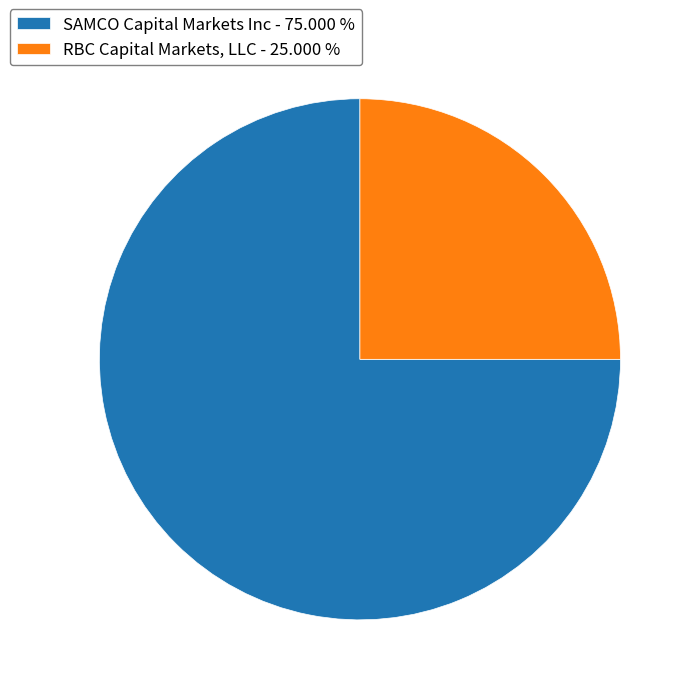

Is RBC Capital Markets, LLC the majority of the pie?

No